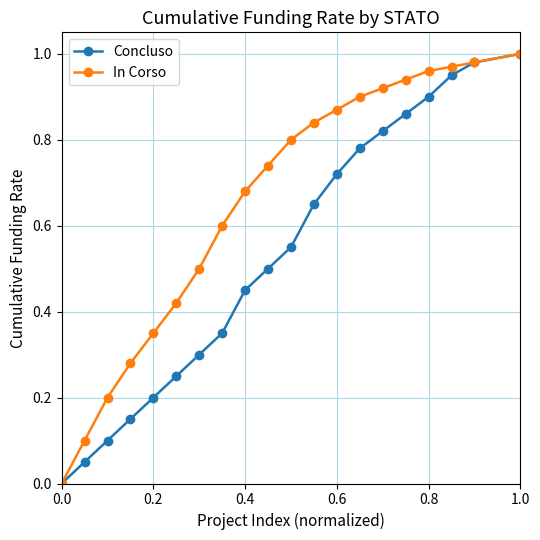

List the series in order of their overall mean, highest first.

In Corso, Concluso